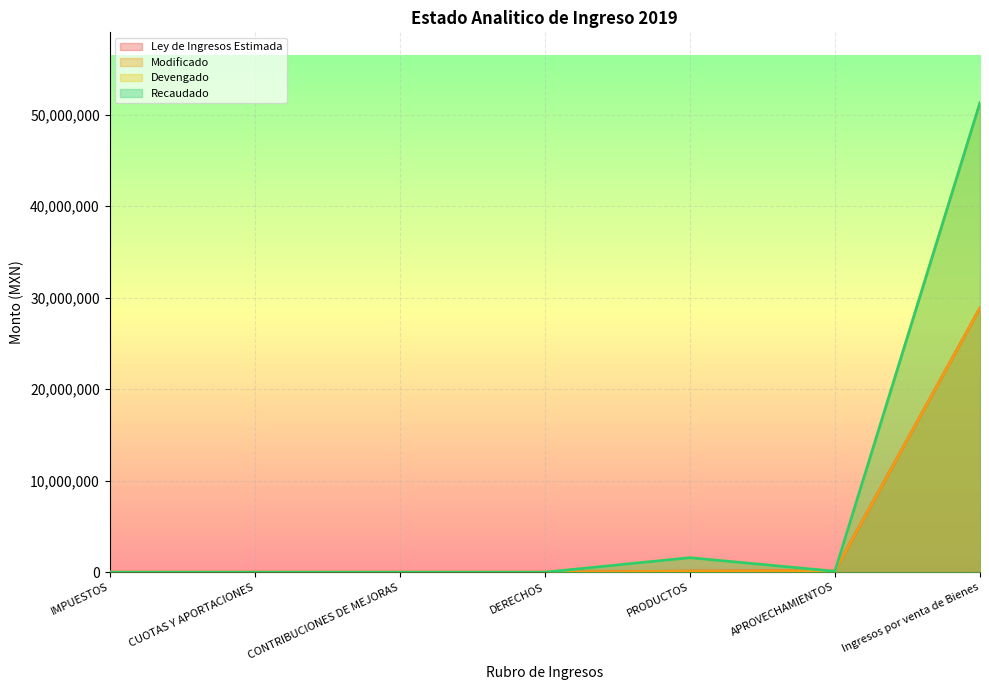

At how many categories does at least one series exceed 48660629?

1